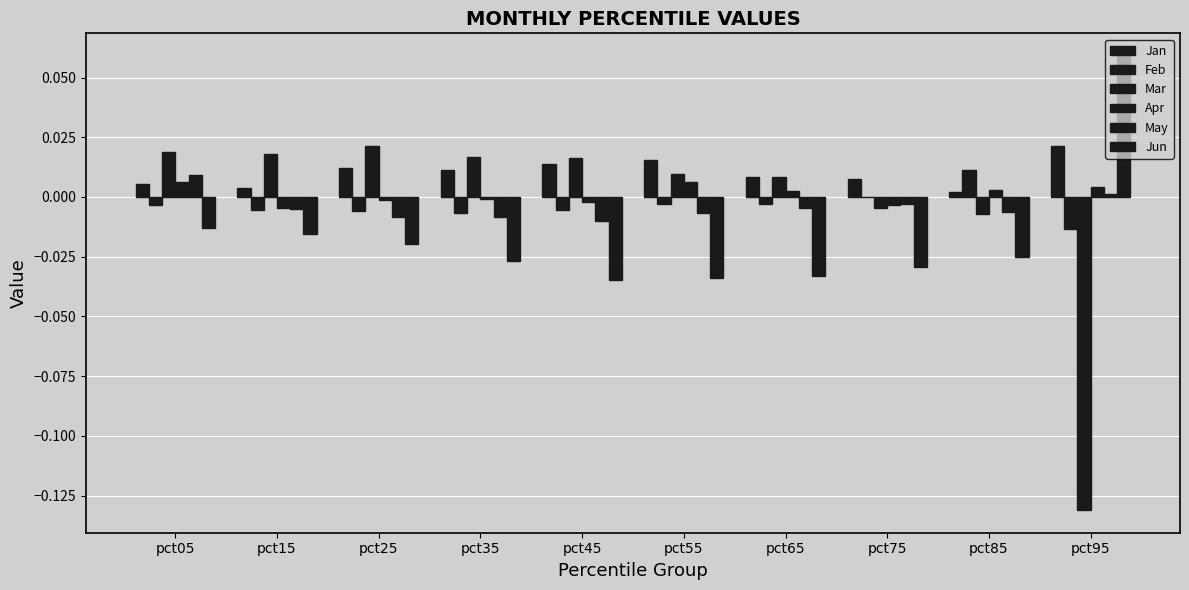

True or false: Apr has a value of 0.0 at pct65.

False